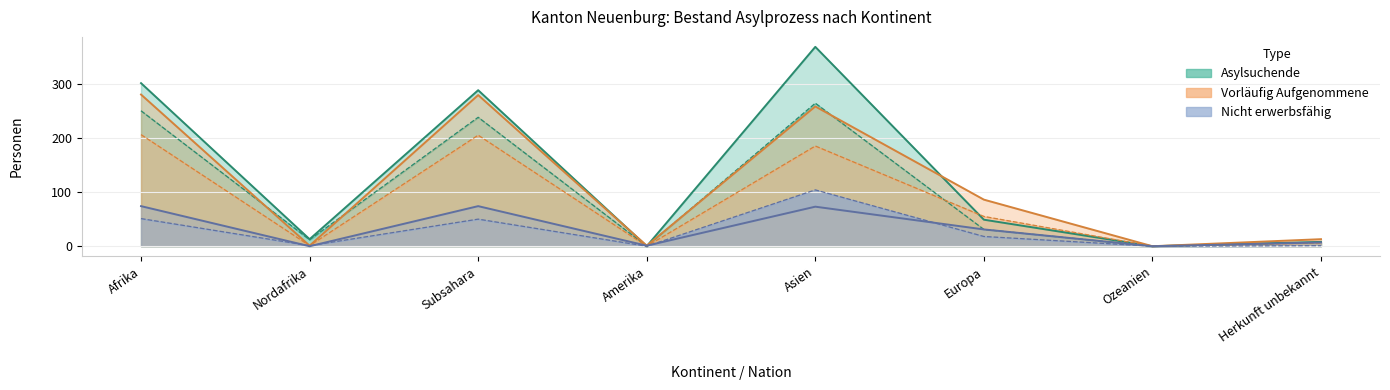

How many interior local valleys does the Nicht erwerbsfähig VA series have?

3